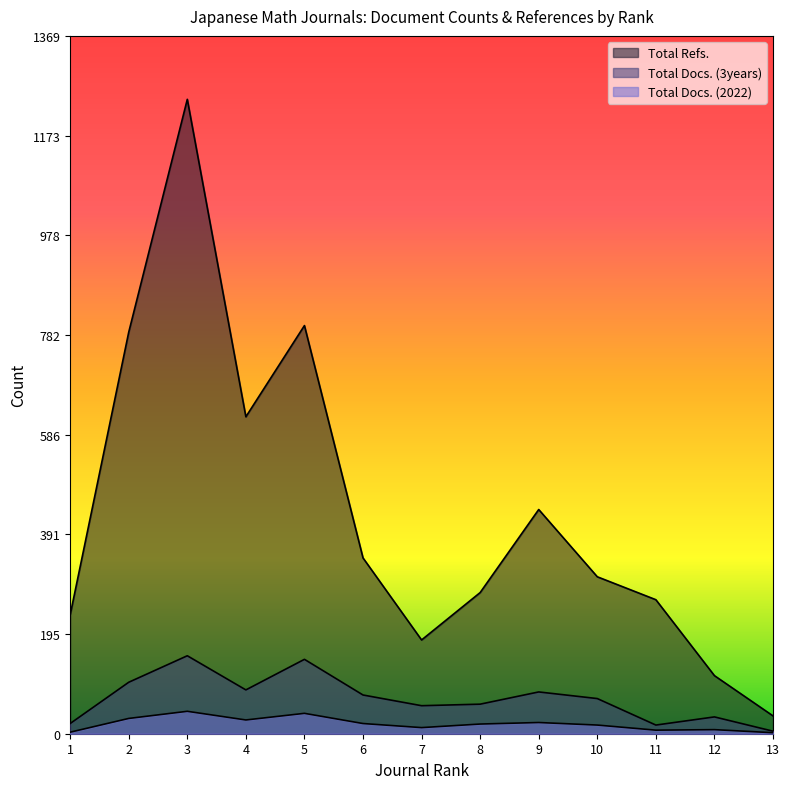

How many lines are shown in the chart?

3